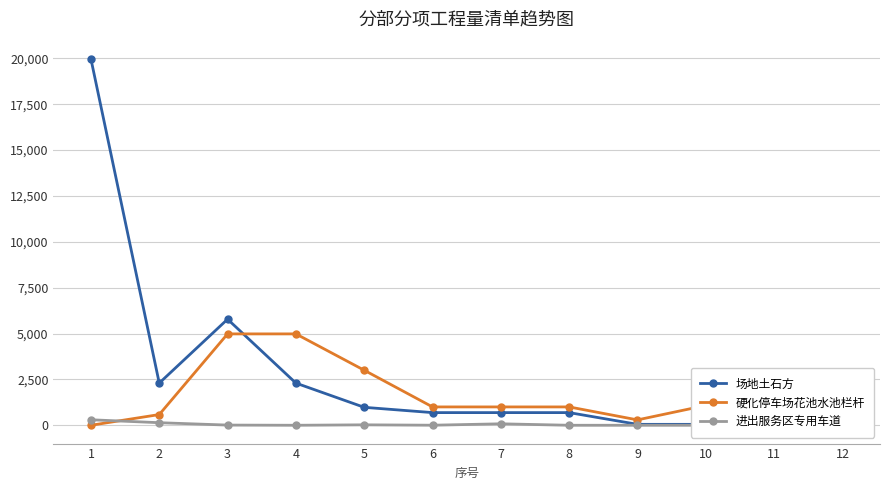

How many distinct data groups are displayed?

3